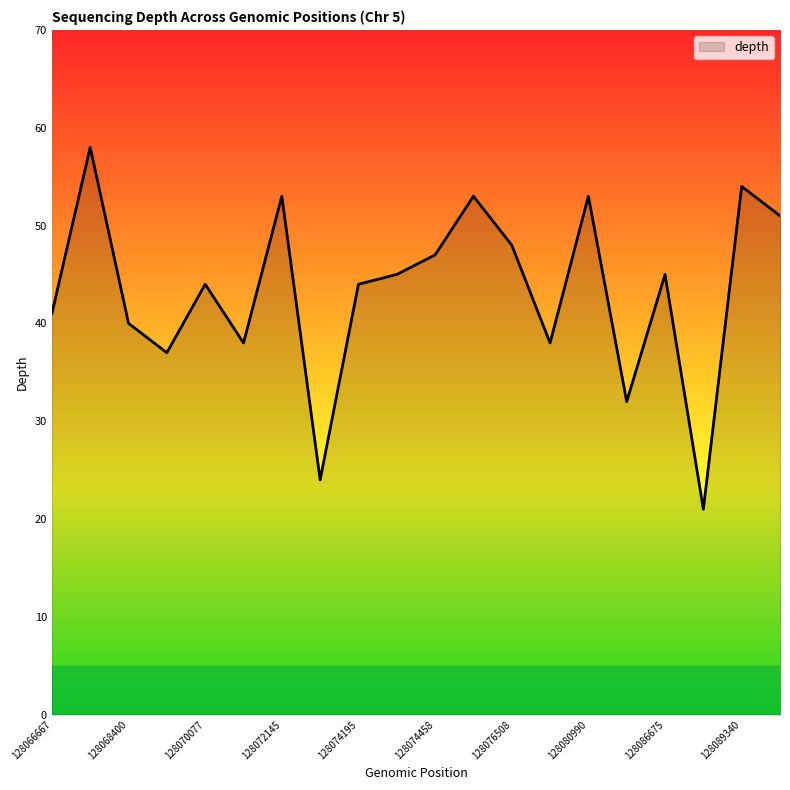

Reading left to right, what are all the values shown in this chart?

41	58	40	37	44	38	53	24	44	45	47	53	48	38	53	32	45	21	54	51